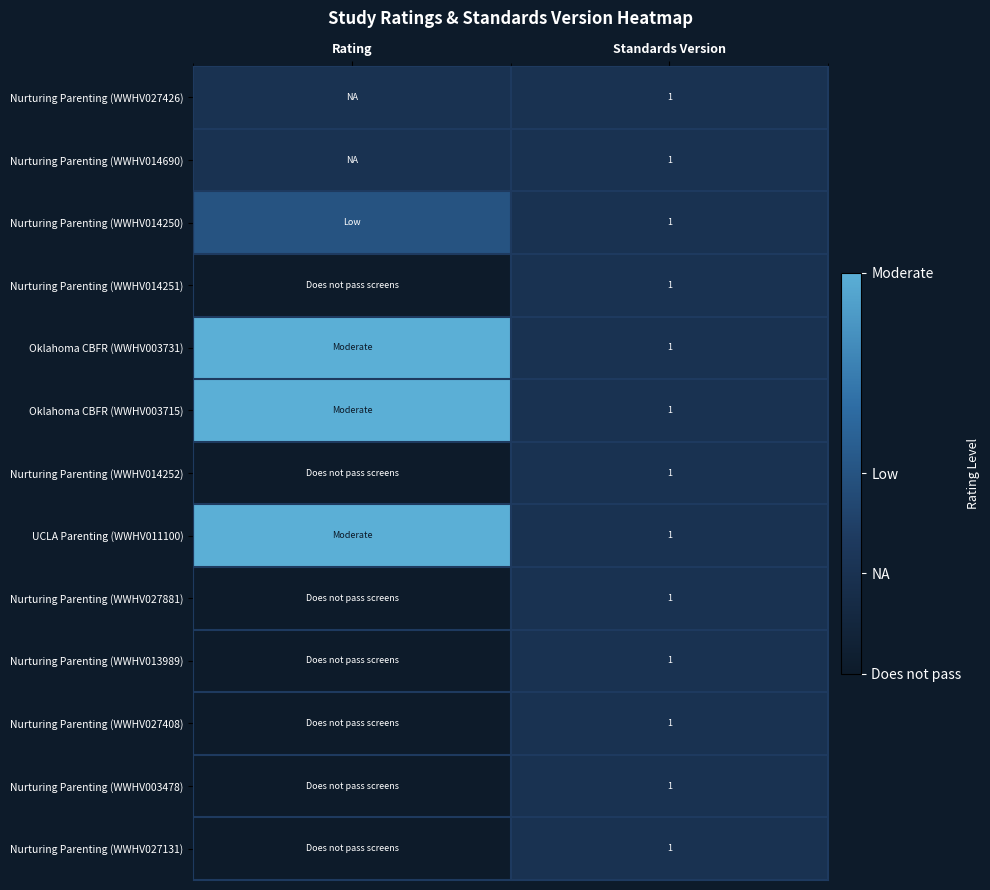

The UCLA Parenting (WWHV011100) series shows 0 at Standards Version. True or false?

False